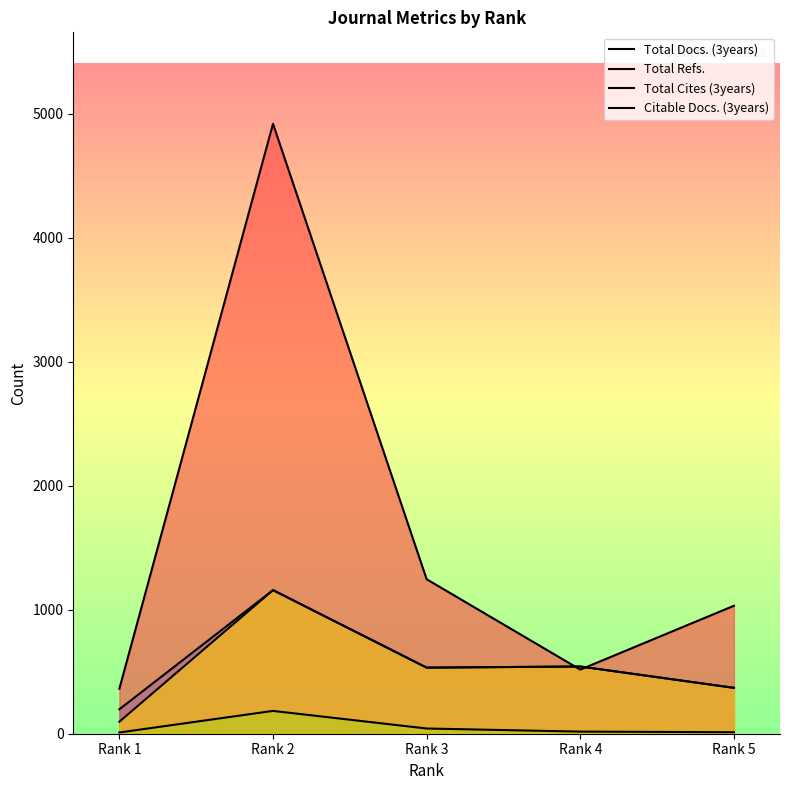

What is the value of the Total Cites (3years) point at the 4th from the left?

17